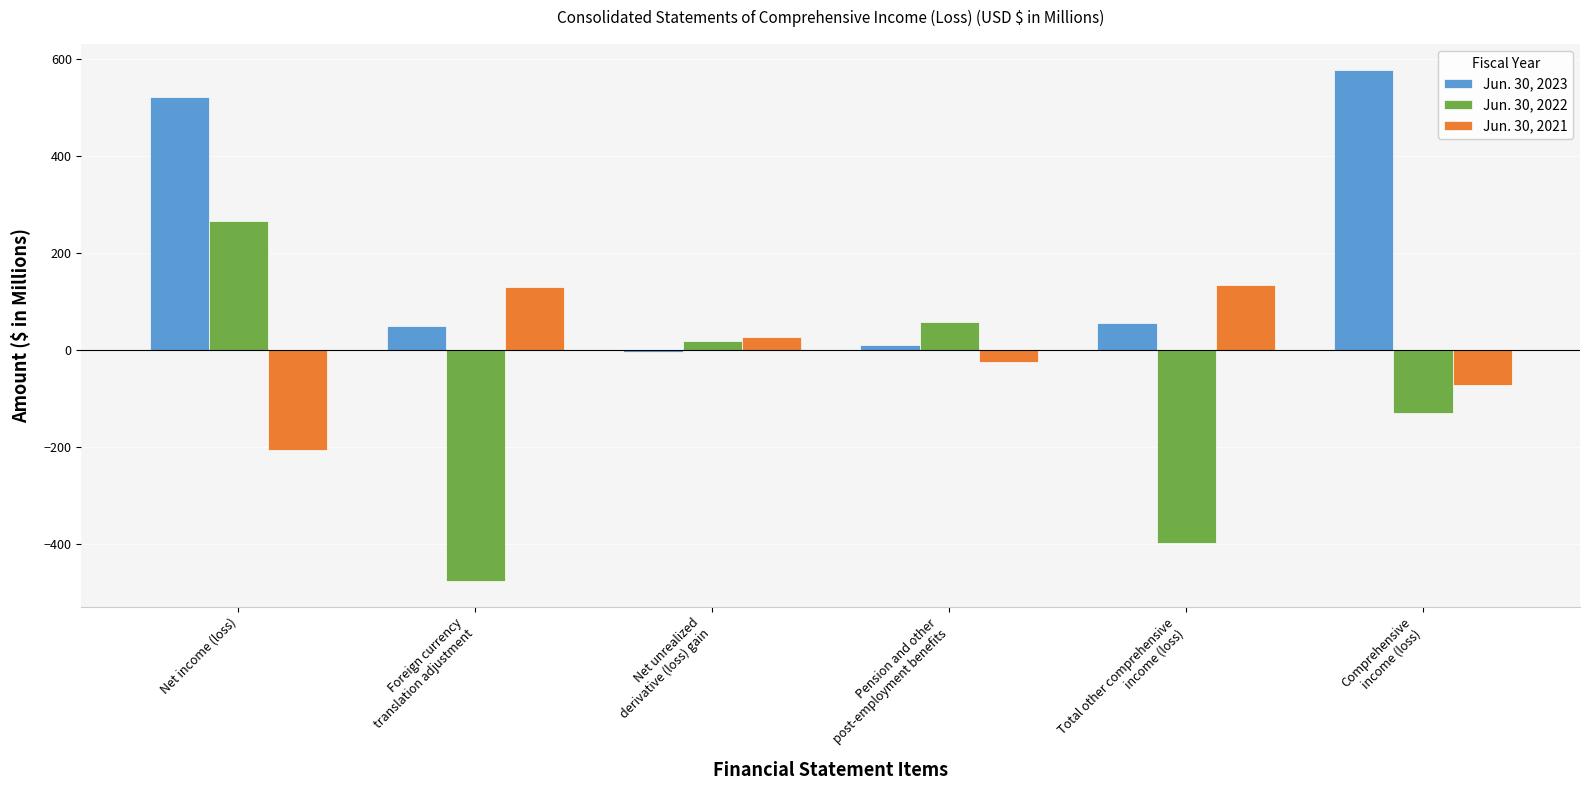

At how many categories does at least one series exceed 323?

2